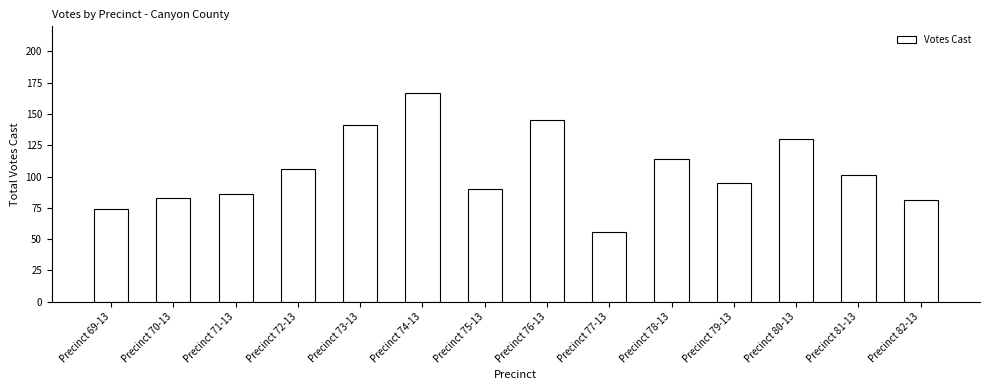

List the labels in order of value, smallest first.

Precinct 77-13, Precinct 69-13, Precinct 82-13, Precinct 70-13, Precinct 71-13, Precinct 75-13, Precinct 79-13, Precinct 81-13, Precinct 72-13, Precinct 78-13, Precinct 80-13, Precinct 73-13, Precinct 76-13, Precinct 74-13